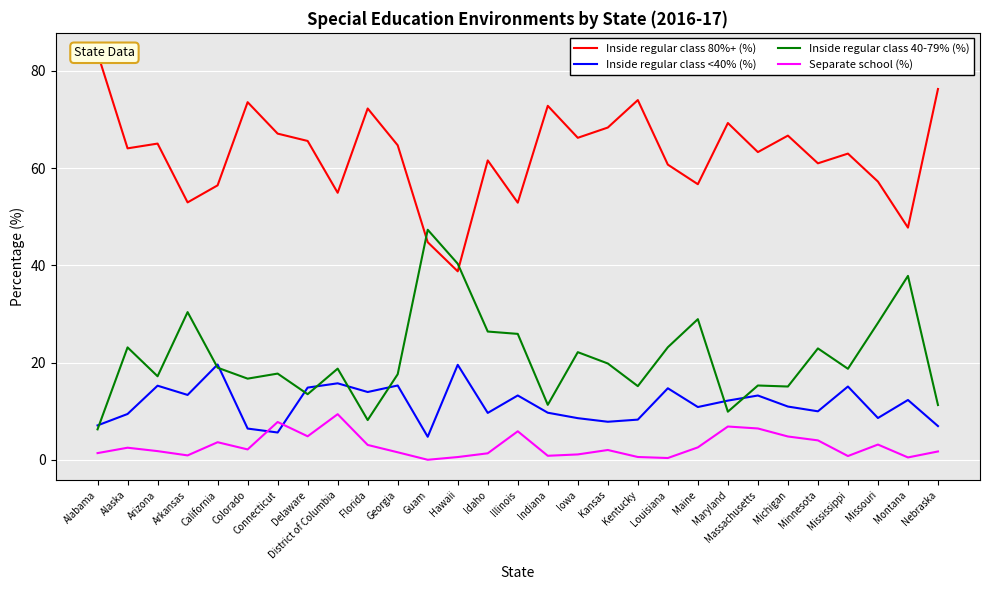

Where does the Separate school (%) series first go above 2?

Alaska